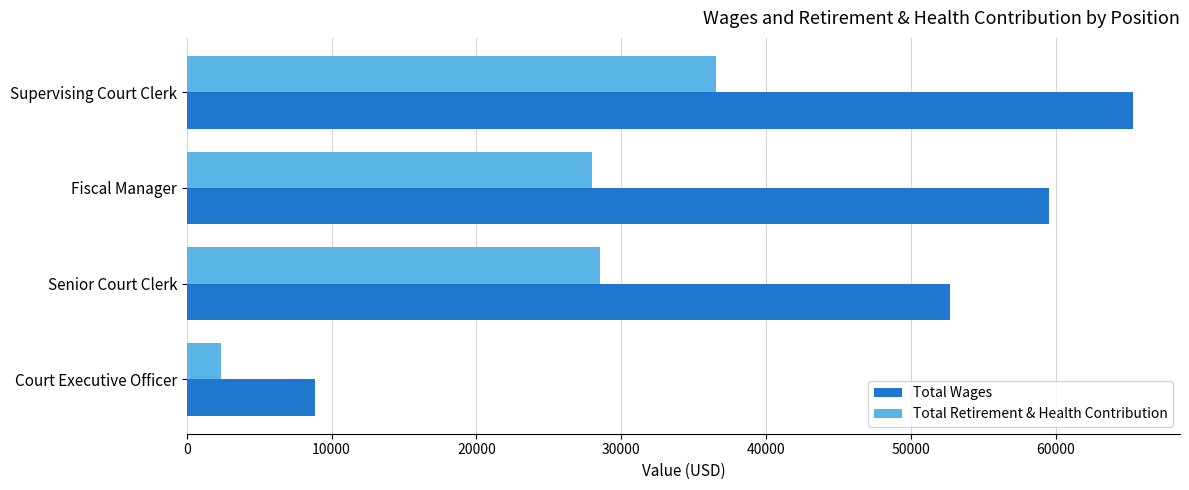

The value of Total Wages at Senior Court Clerk is 52680. True or false?

True